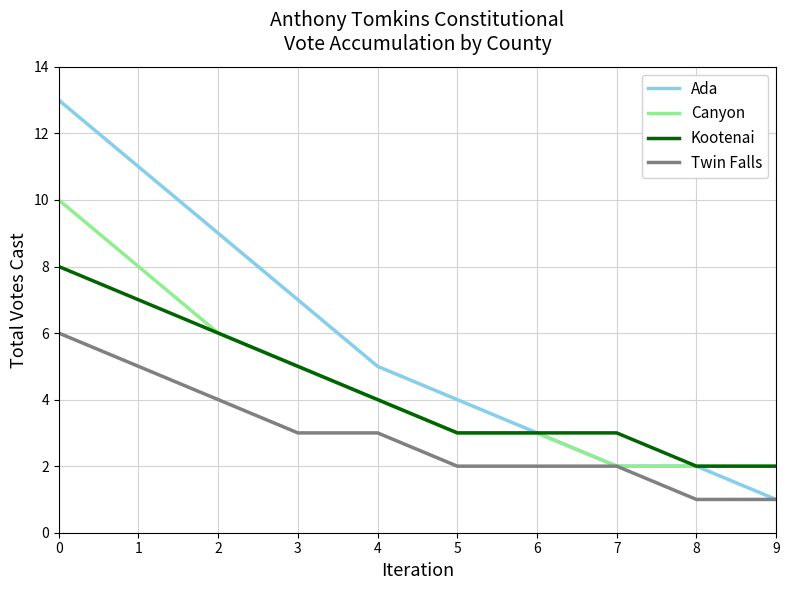

The Ada series shows 11 at 1. True or false?

True